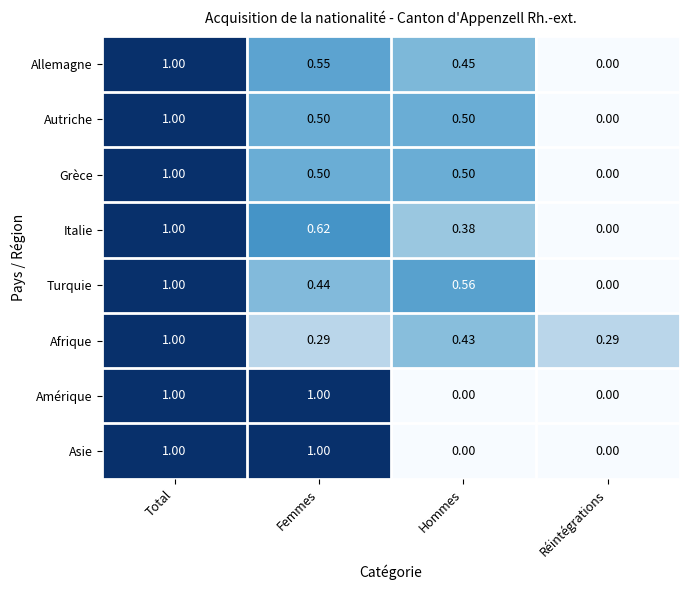

At which label is Allemagne closest to 0?

Réintégrations